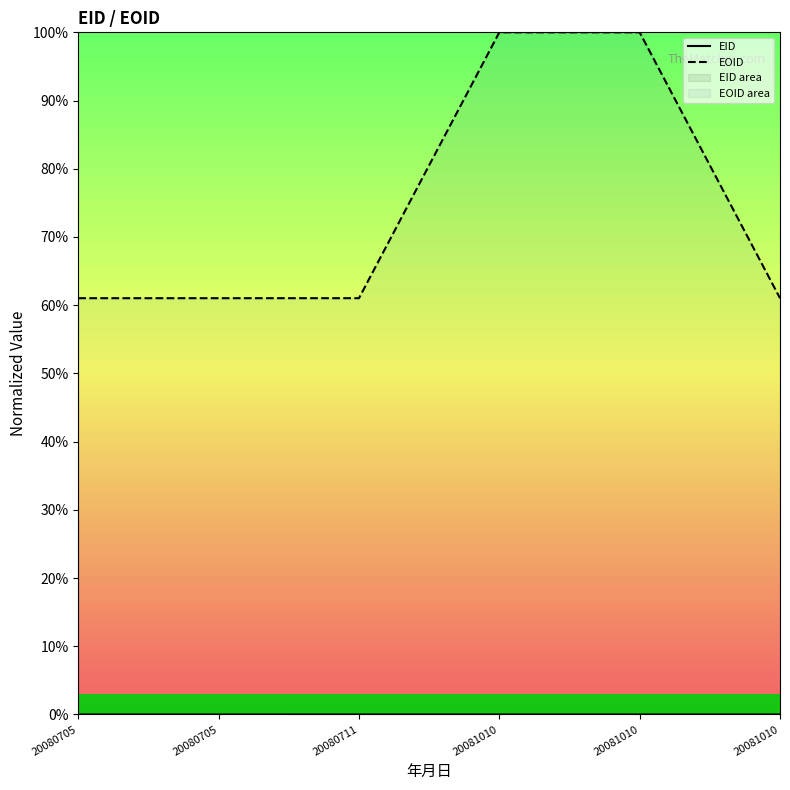

Which series has the largest range (max minus min)?

EOID